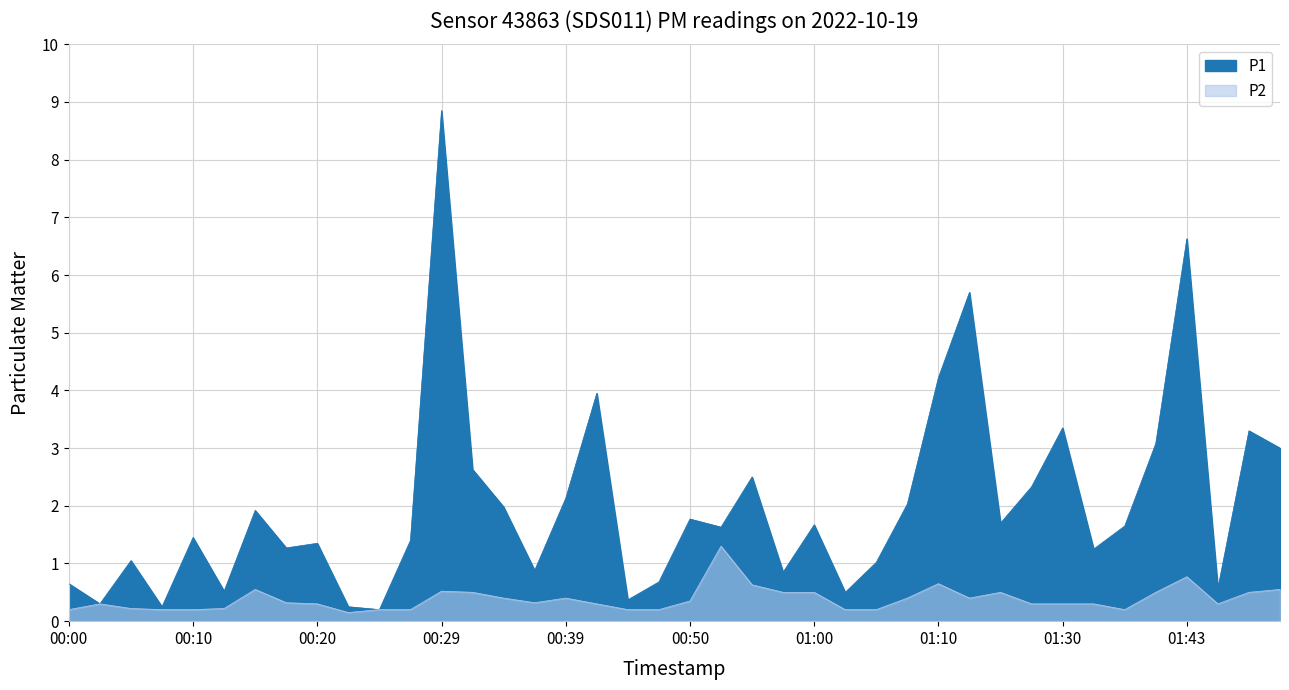

What are all the series names shown in the legend?

P1, P2